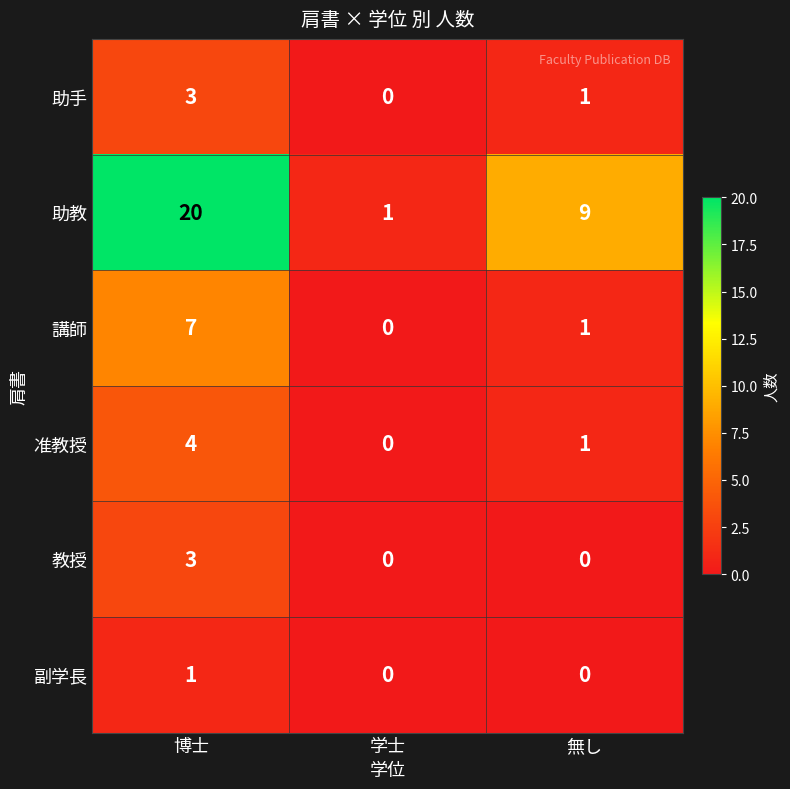

What is the sum of the 講師 values at 無し and 博士?

8